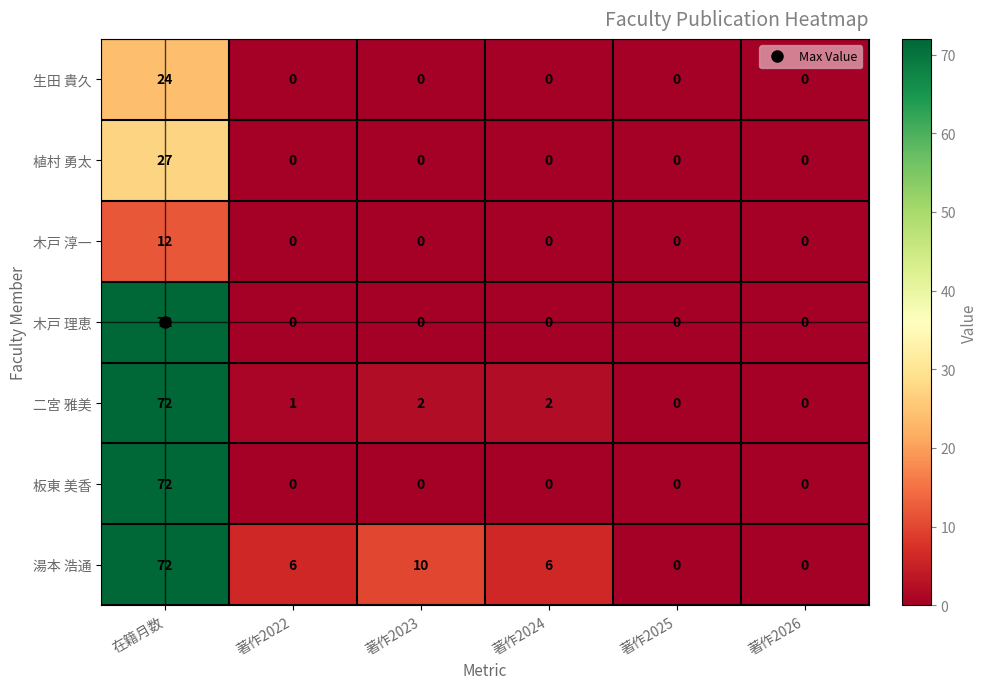

How many series are shown in this chart?

7